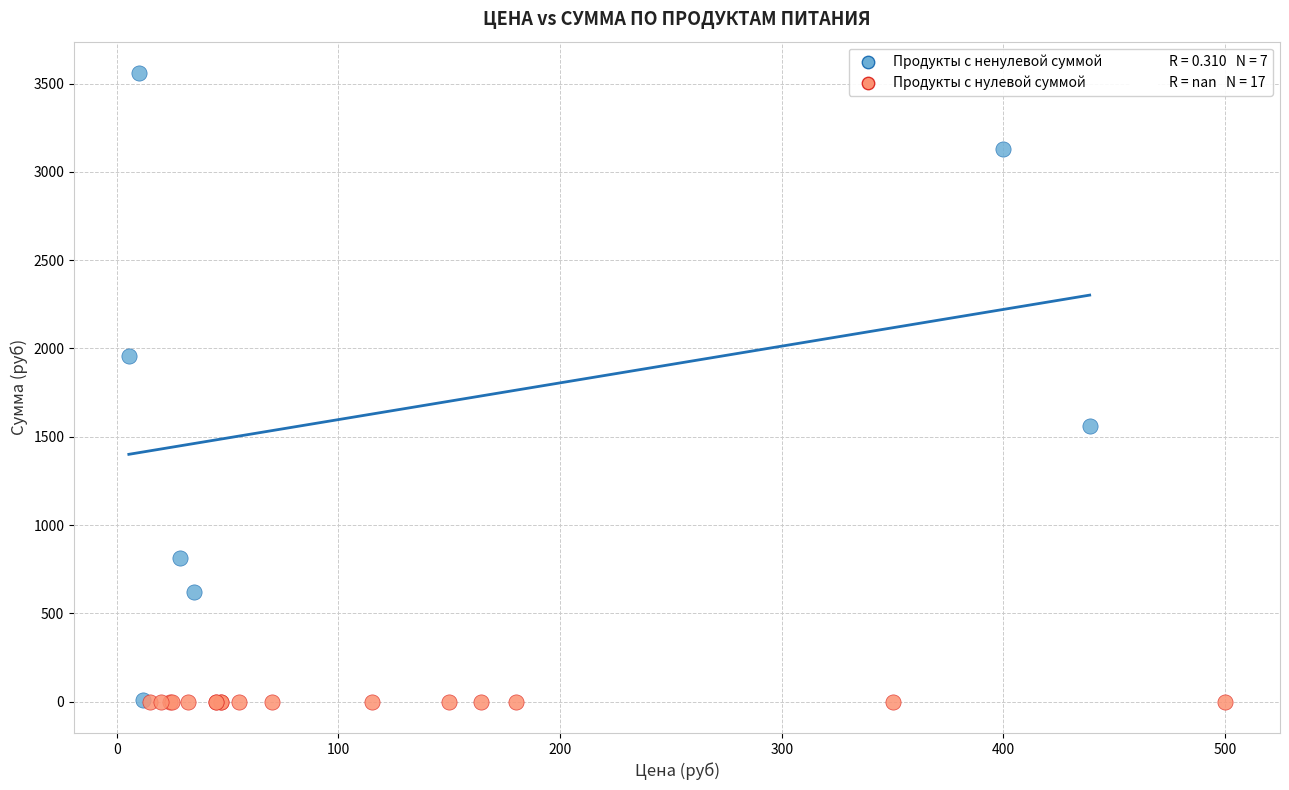

Which series contains the highest Y value?

Продукты с ненулевой суммой